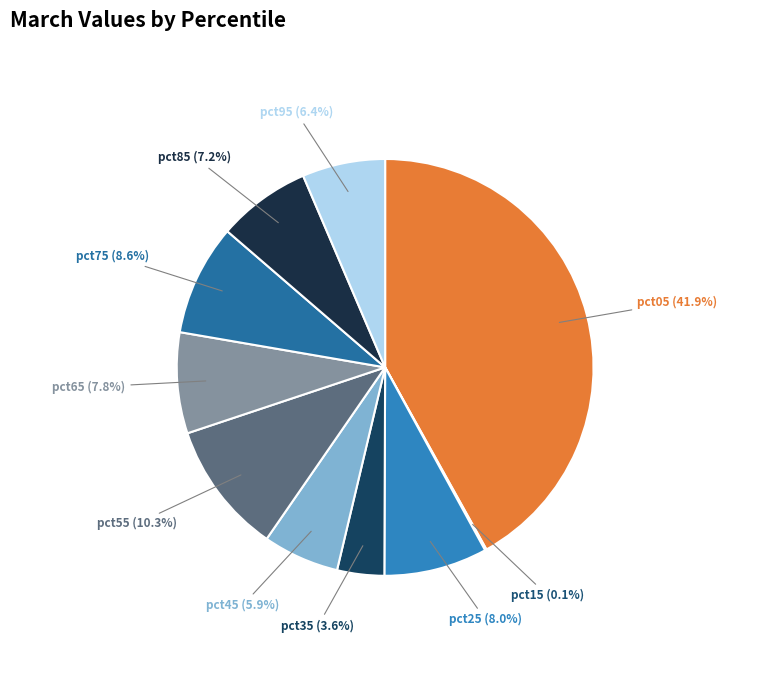

How many slices are in this pie chart?

10